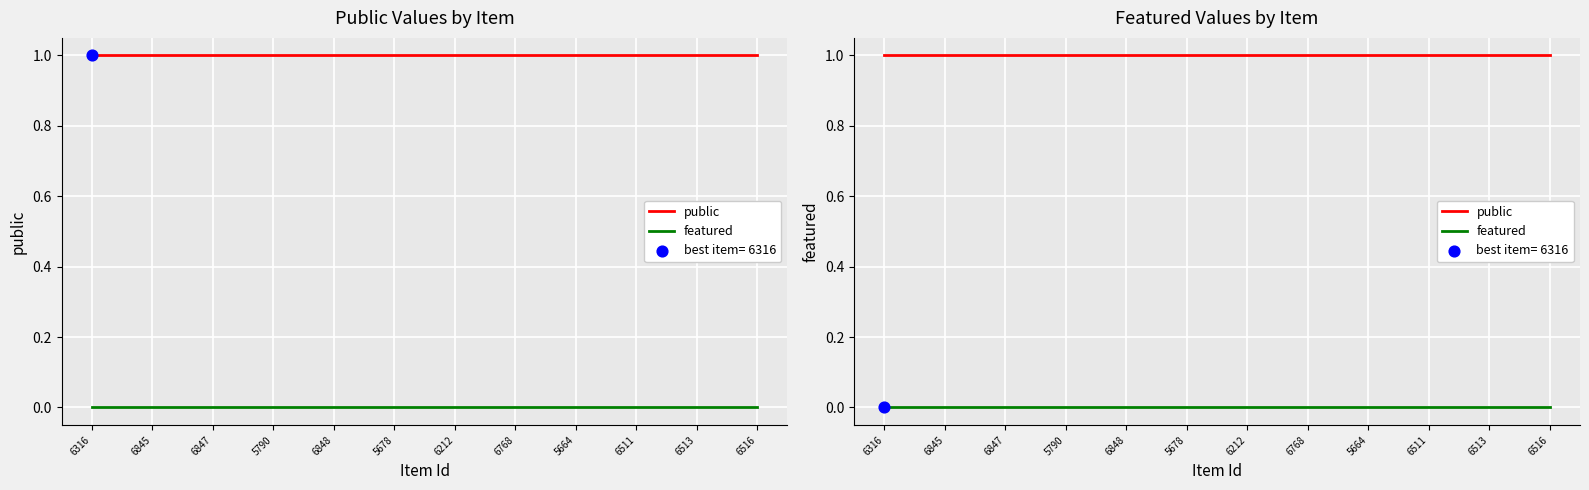

What is the total value across all series at 6516?

1